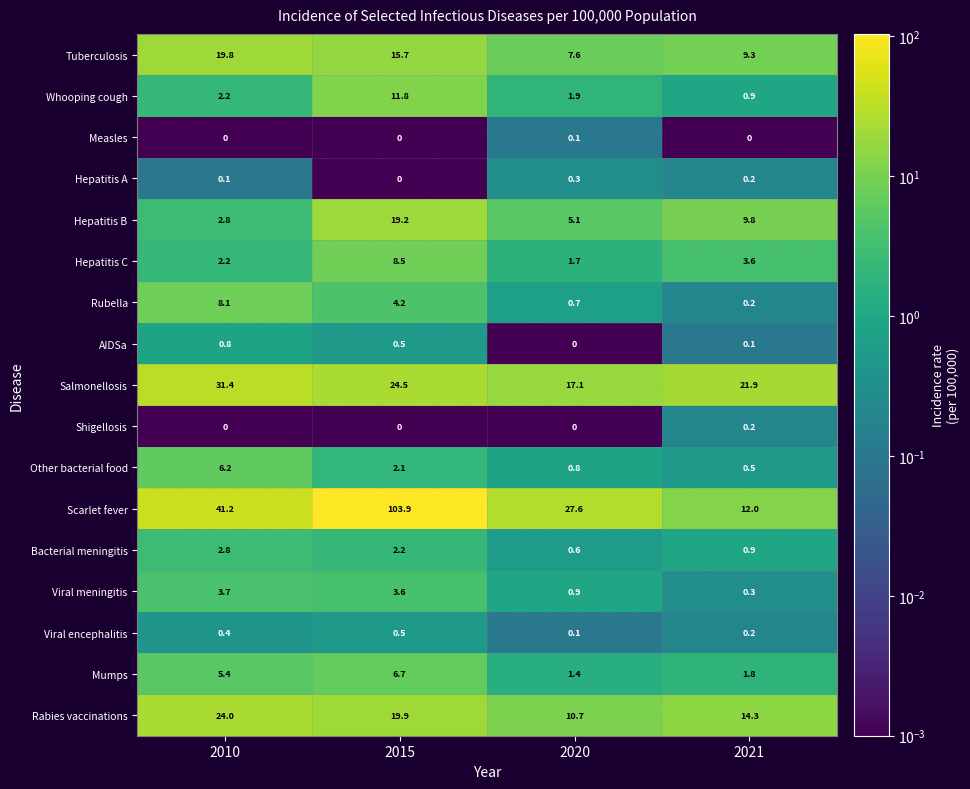

Read the Other bacterial food value at 2015.

2.1